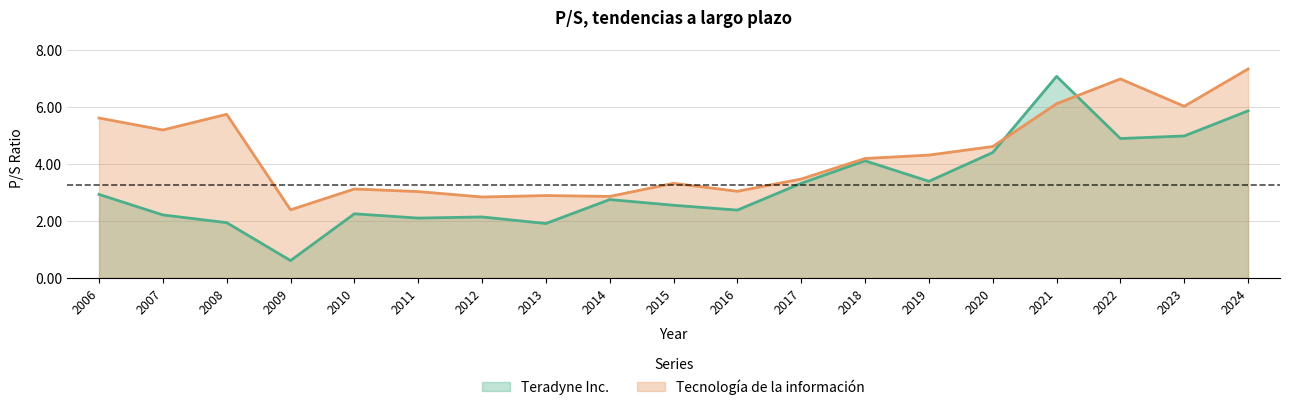

What are all the series names shown in the legend?

Teradyne Inc., Tecnología de la información